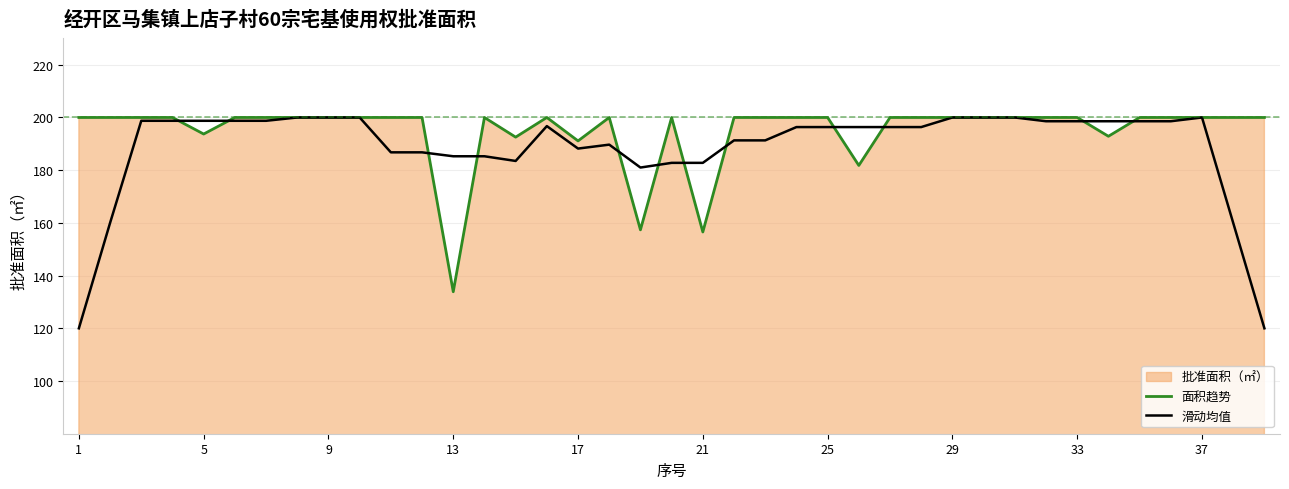

How many times do 面积趋势 and 滑动均值 cross each other?

12